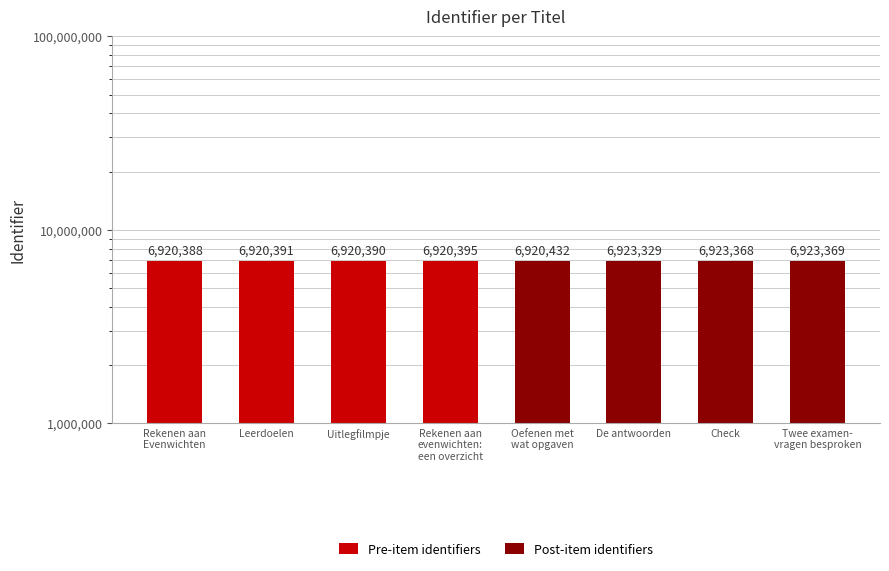

Count the number of data series in this chart.

1